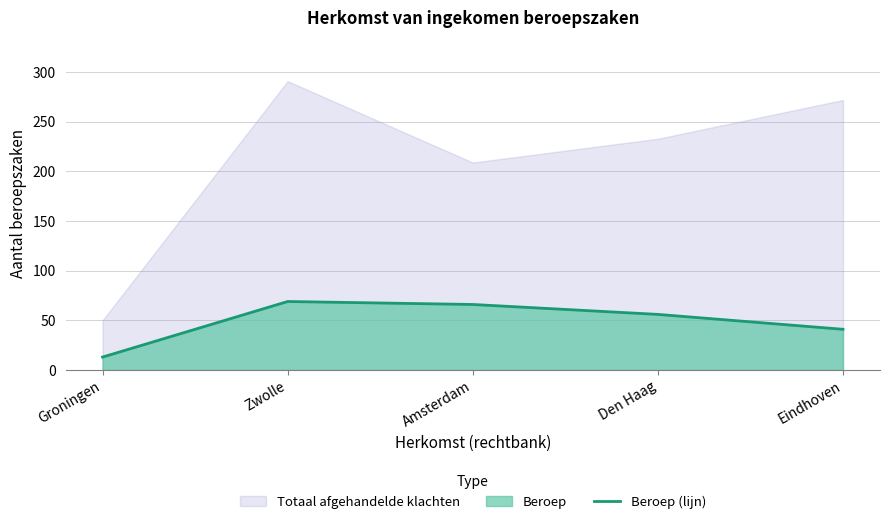

Which has a higher value, Den Haag or Amsterdam?

Amsterdam